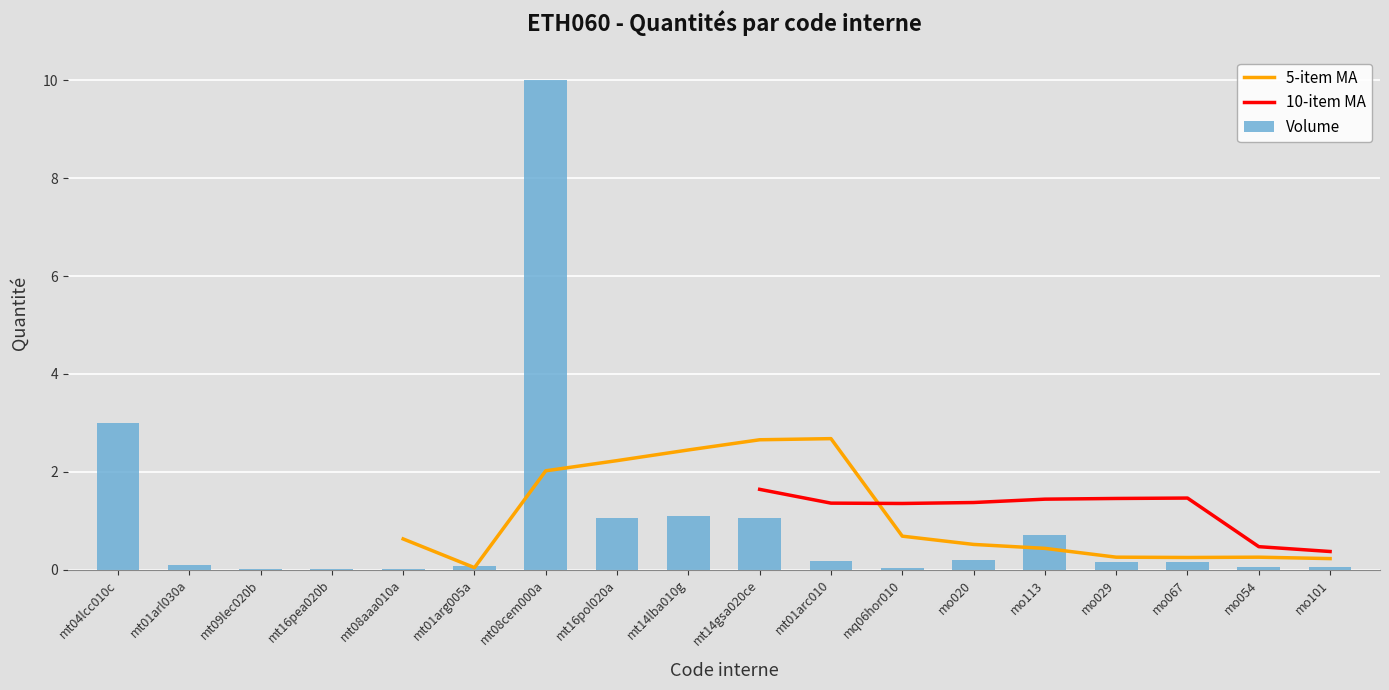

What is the sum of all values?

17.9